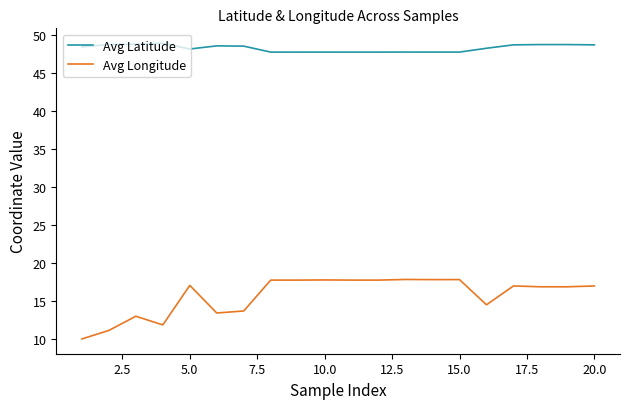

What is the highest value of the Avg Longitude series?

17.8